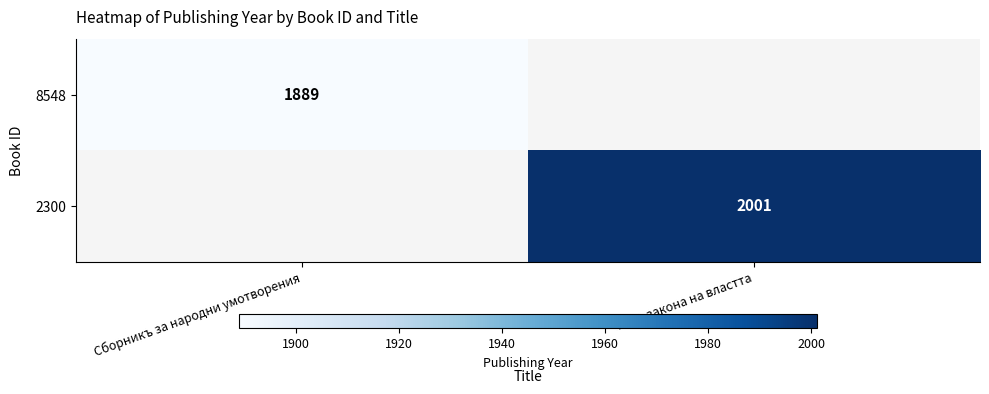

Is it true that 8548 equals 3271.0 at Сборникъ за народни умотворения?

False